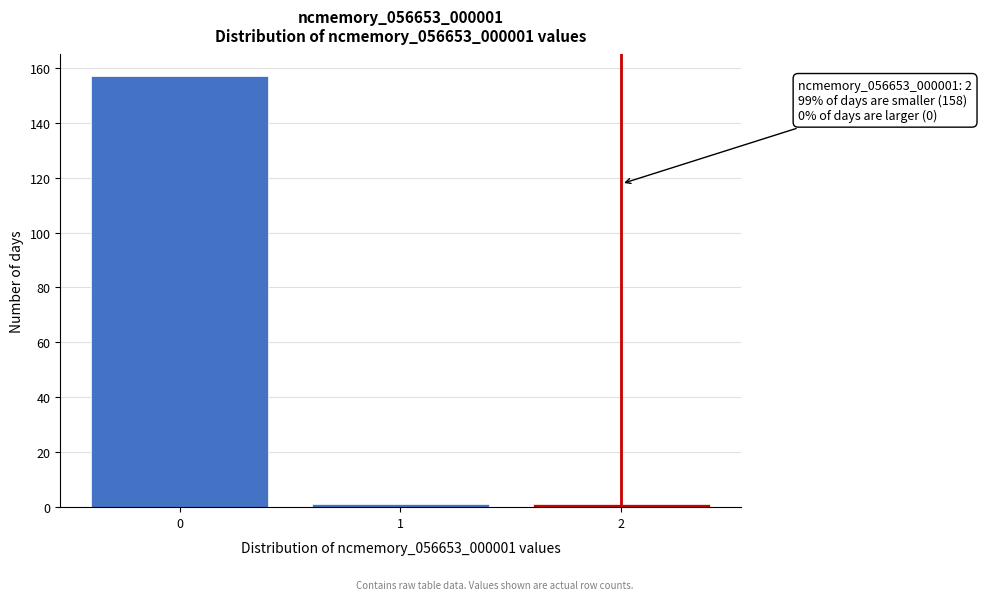

Reading right to left, list all the values displayed in this chart.

2=1	1=1	0=157